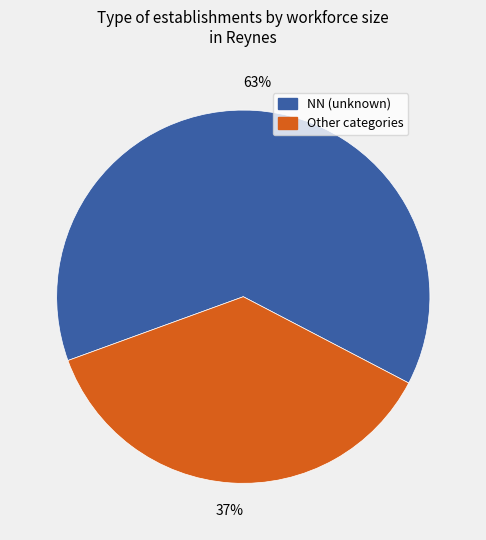

Is there any slice that represents more than half of the pie?

Yes